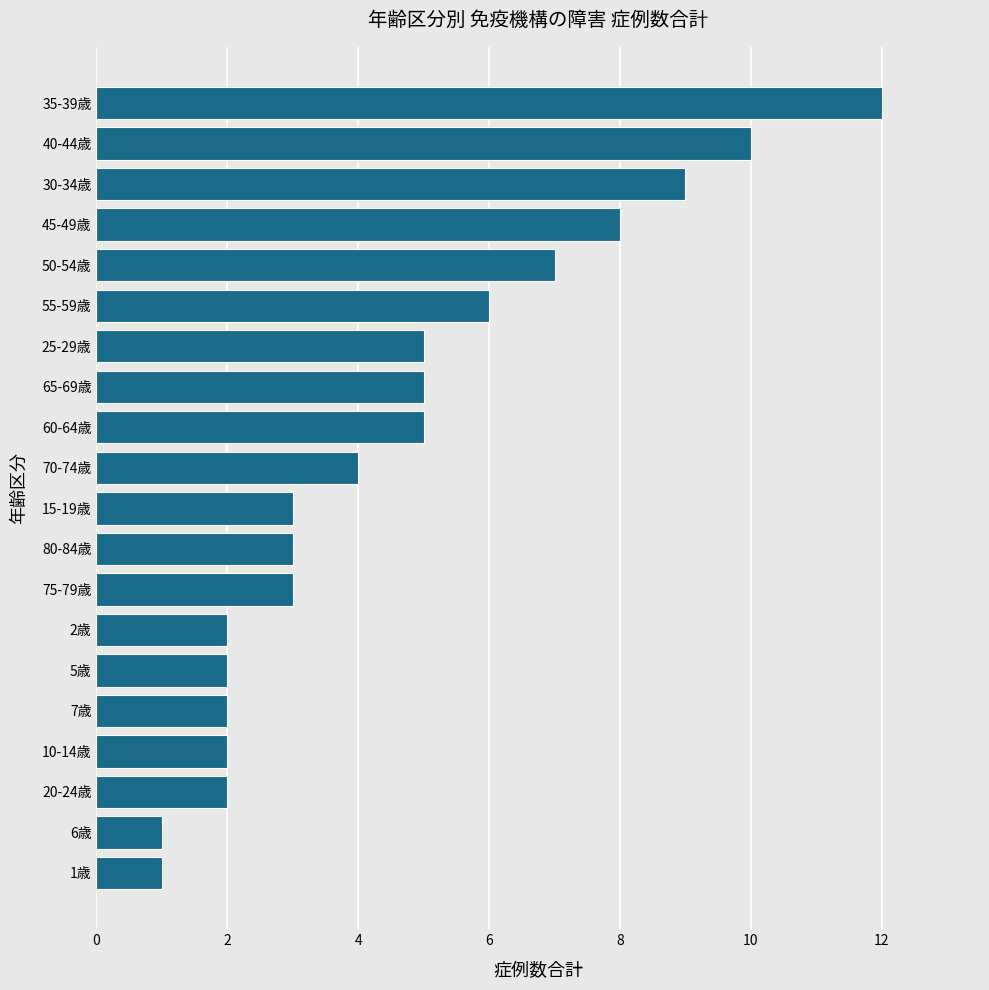

What is the average value?

5